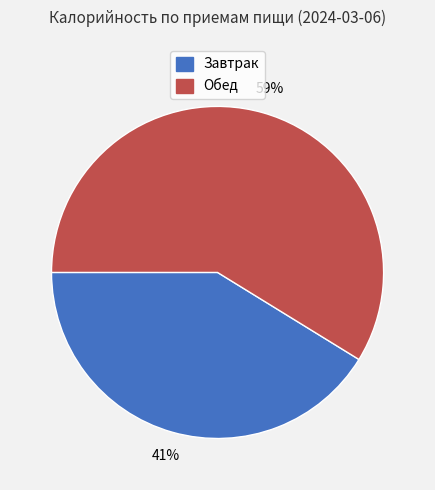

How many segments does this pie chart have?

2